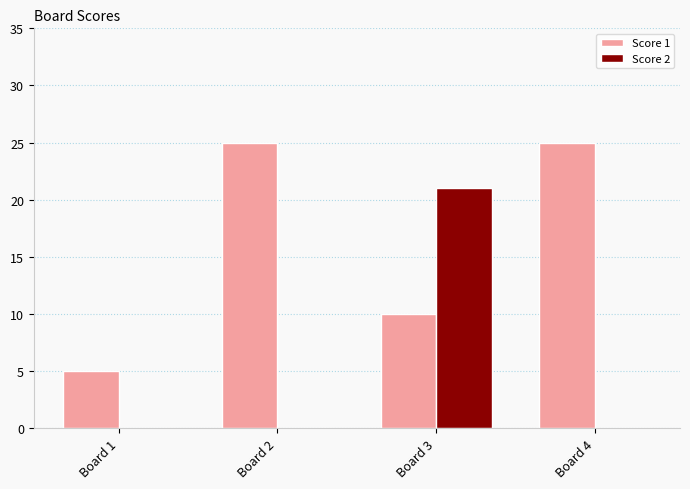

Is it true that Score 2 equals 0 at Board 4?

True